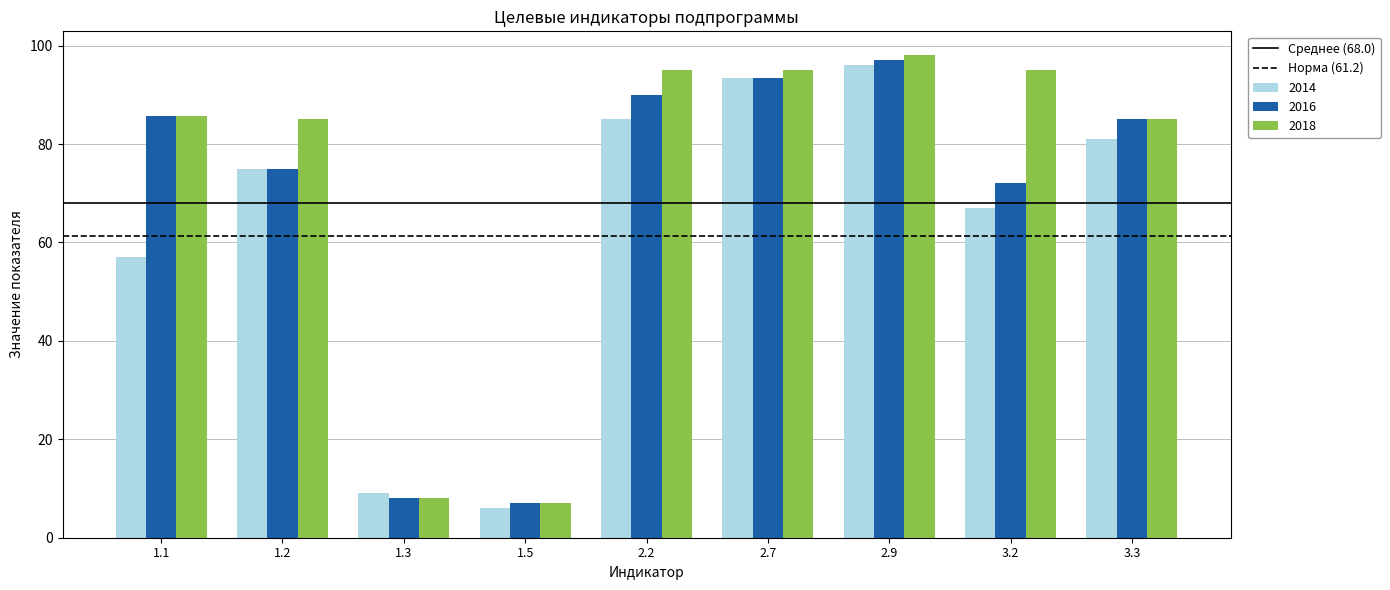

How many bars are there in total?

27